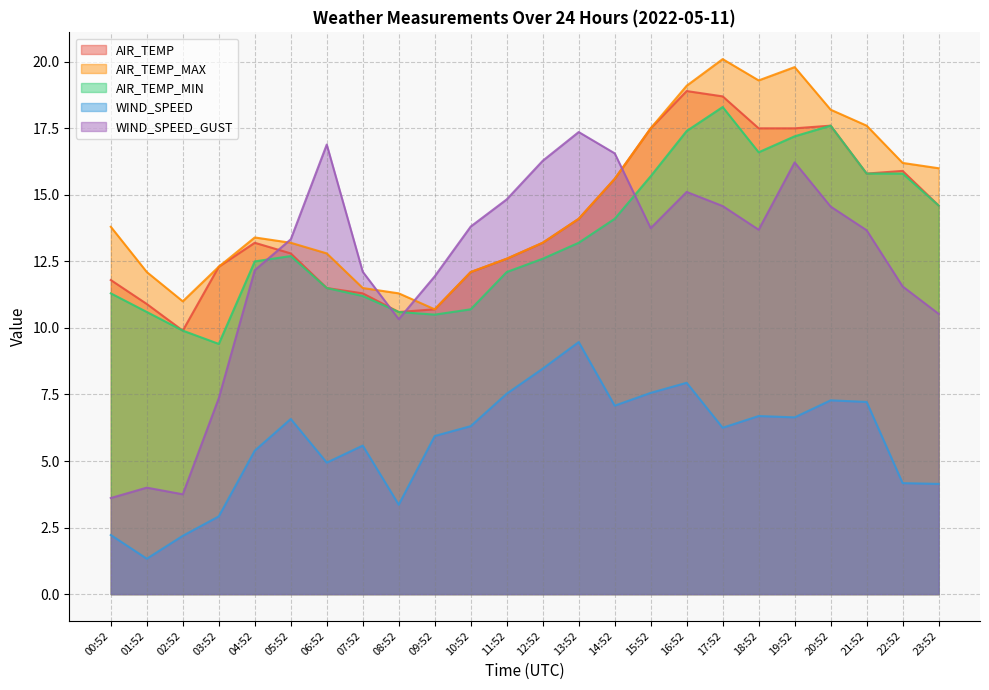

What are all the series names shown in the legend?

AIR_TEMP, AIR_TEMP_MAX, AIR_TEMP_MIN, WIND_SPEED, WIND_SPEED_GUST